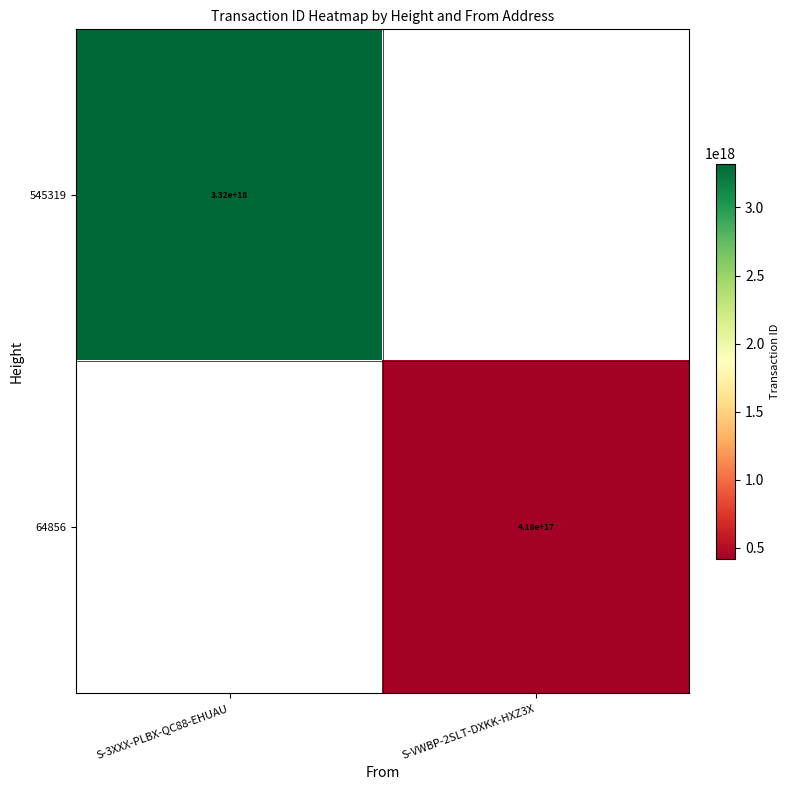

True or false: 545319 has a value of 3320000000000000000 at S-3XXX-PLBX-QC88-EHUAU.

True